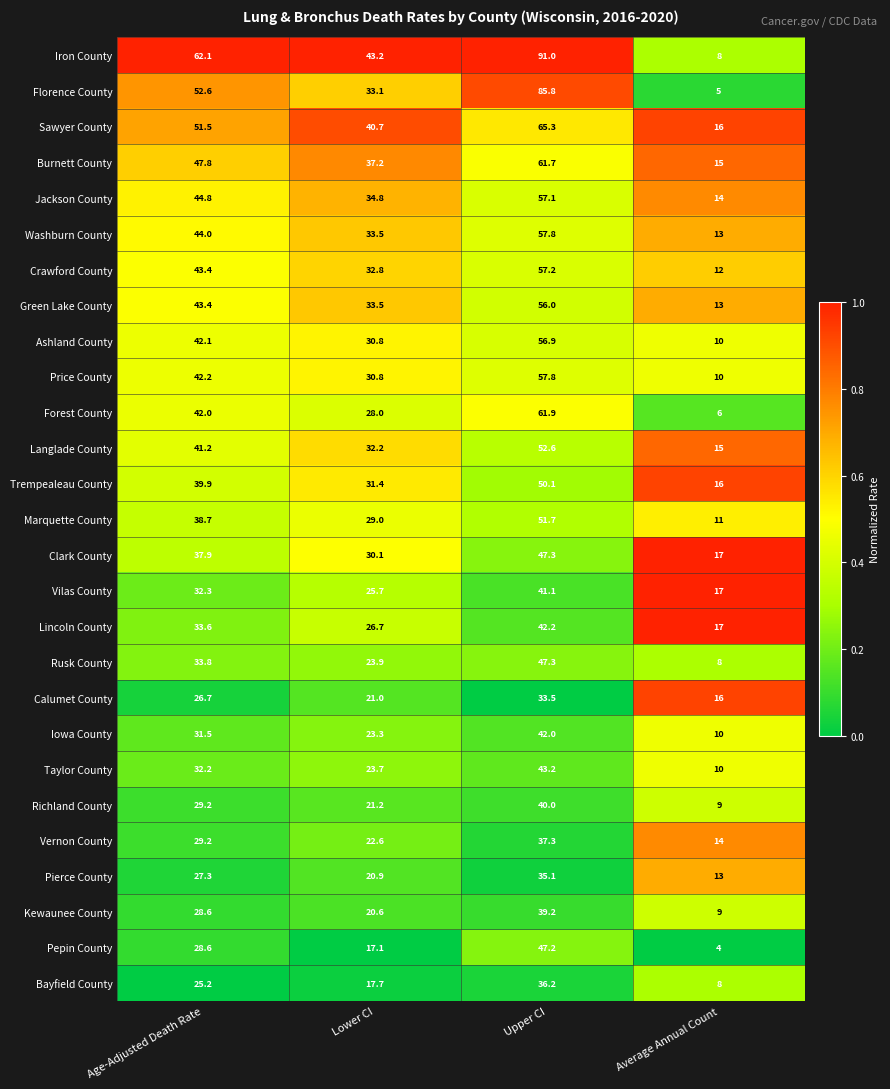

What is the maximum value shown in the chart?

91.0